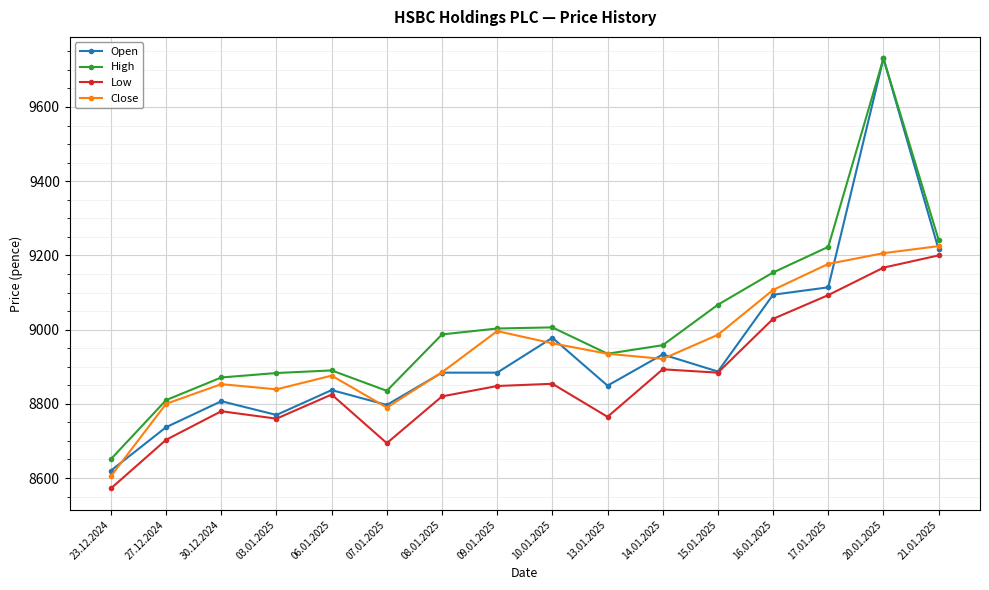

How many lines are shown in the chart?

4